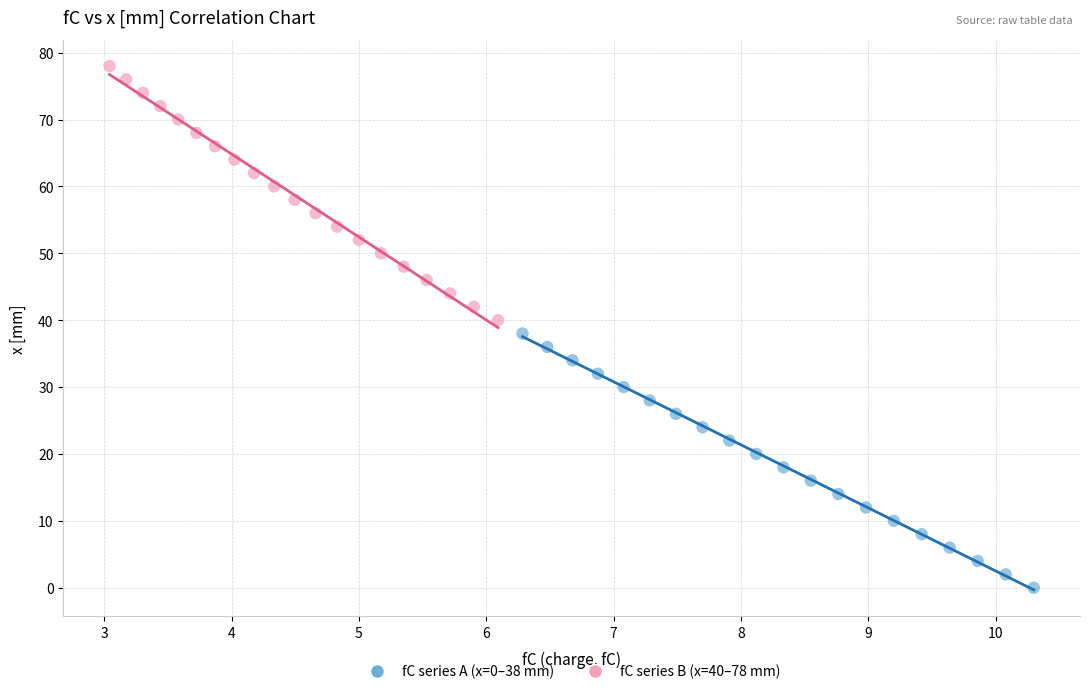

Which series reaches the minimum Y coordinate?

fC series A (x=0–38 mm)